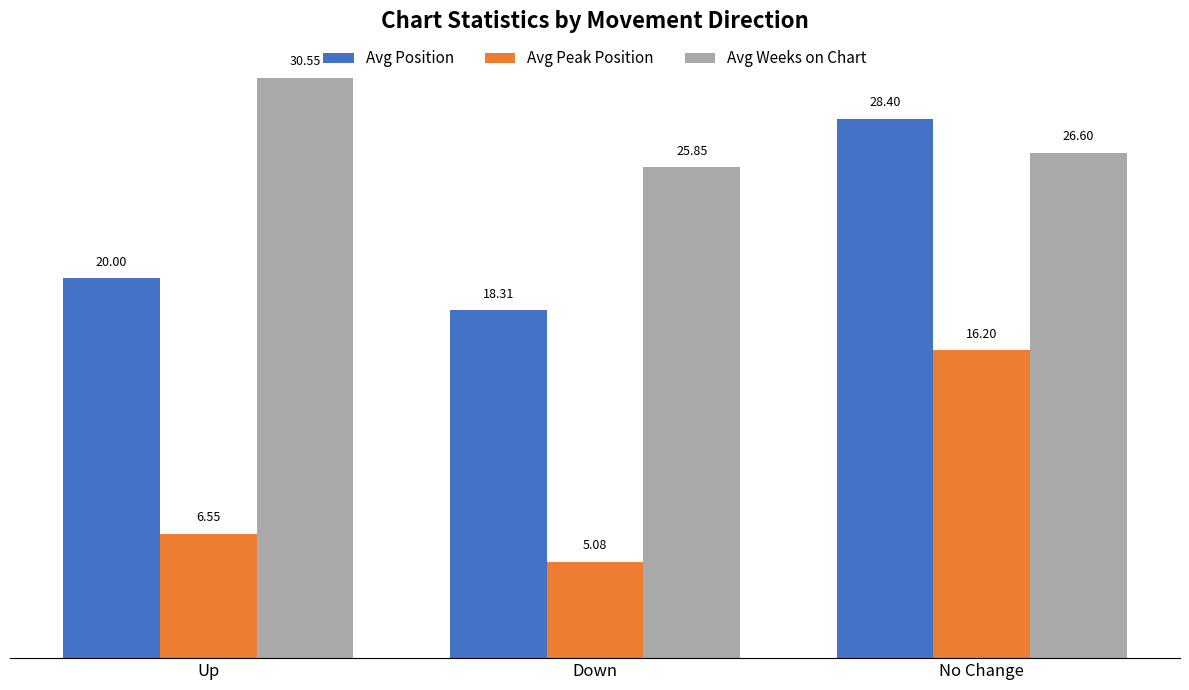

How many data points in Avg Weeks on Chart are above 26?

2